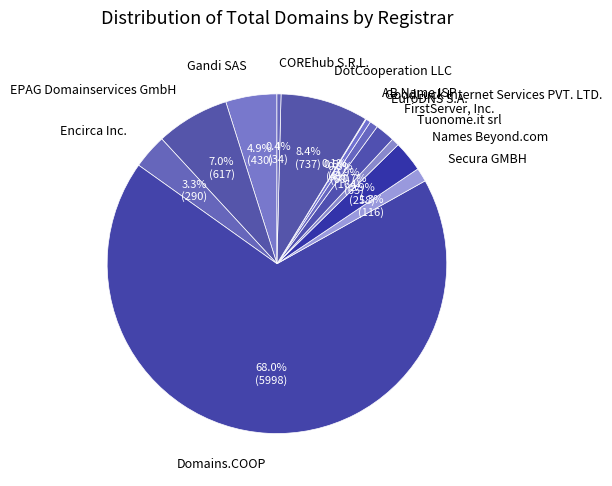

Is there a majority slice in this chart?

Yes